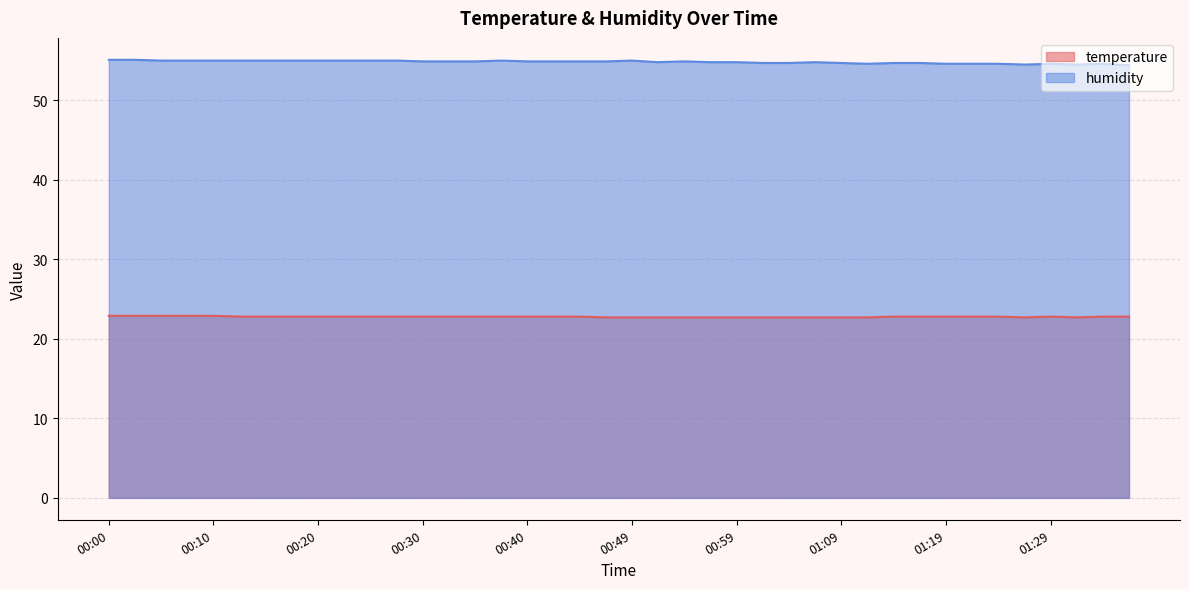

True or false: humidity has more than 2 interior local peaks.

True